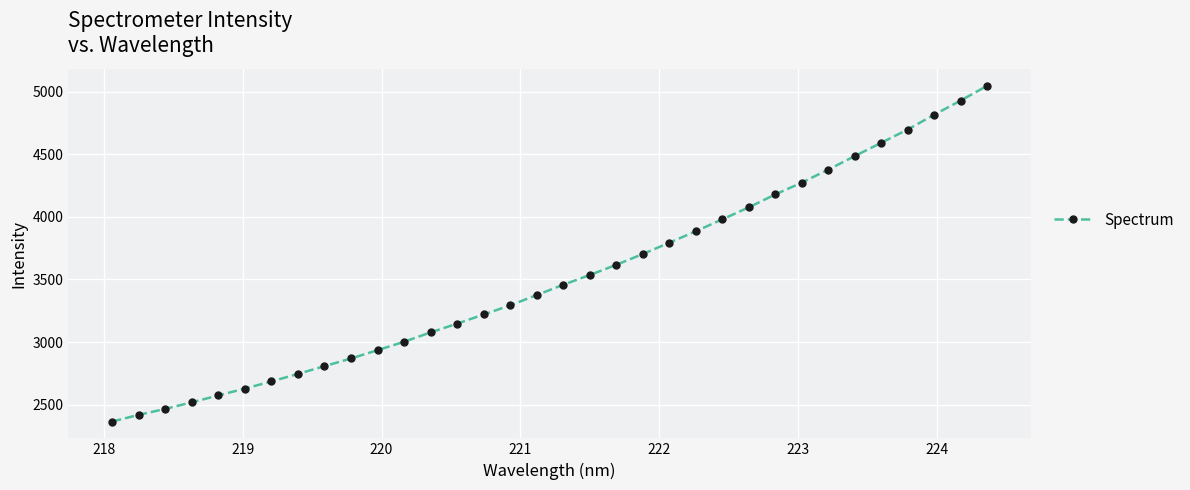

What is the value of the 24th point from the left?

3980.3